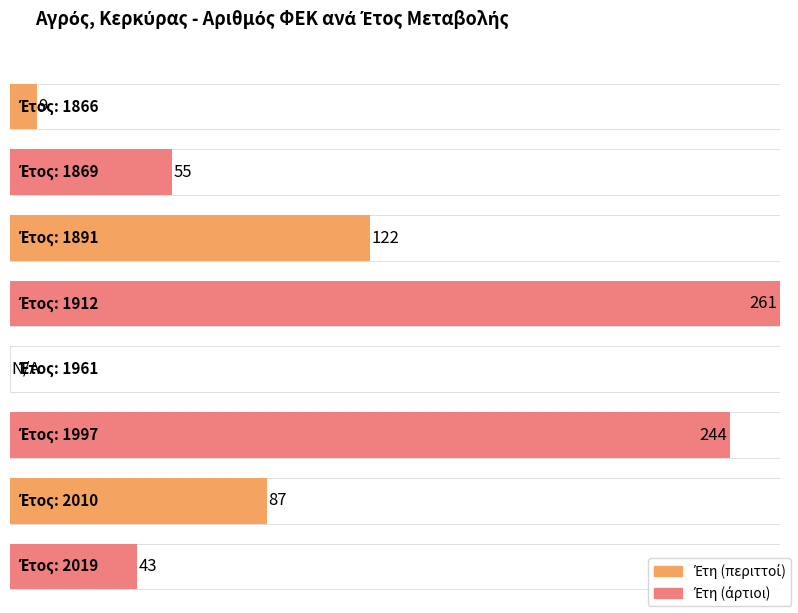

What is the difference between the values at 2019 and 1891?

79